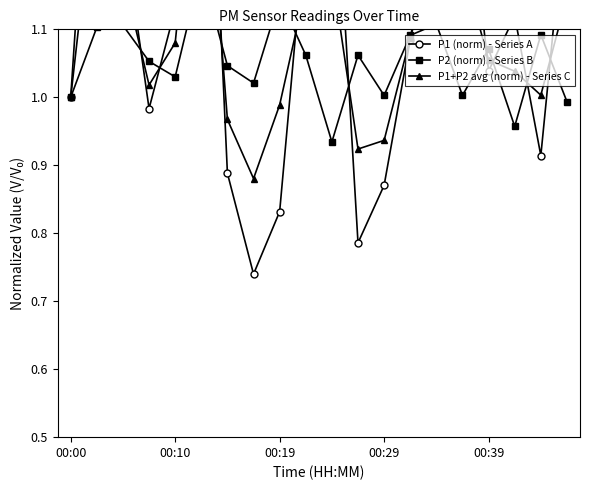

What is the average value of the P1+P2 avg (norm) - Series C series?

1.1